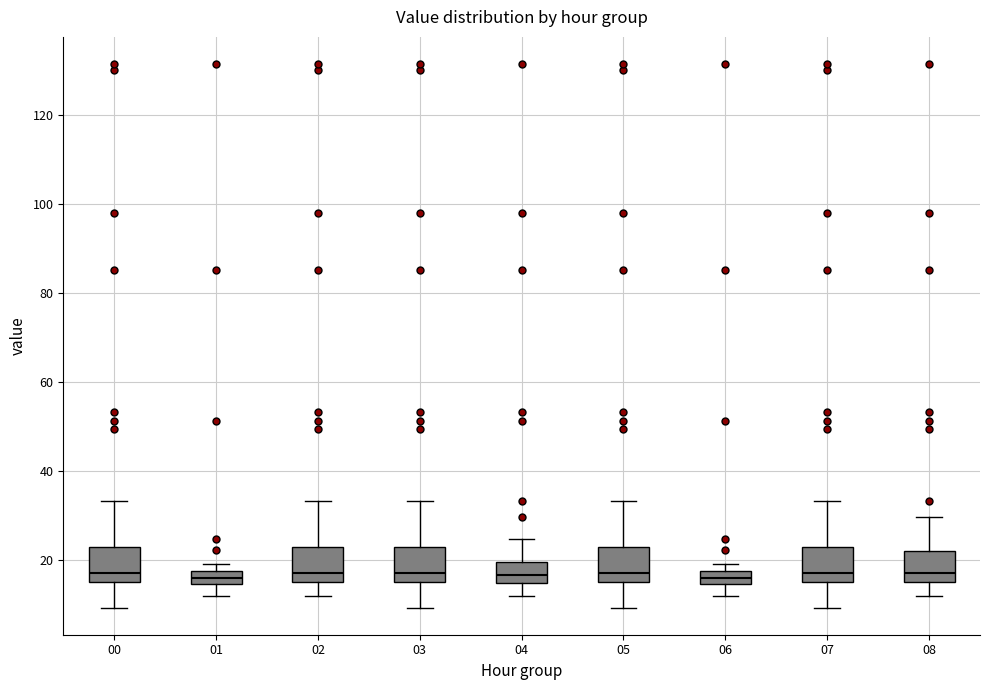

Where is the lower edge of the box at x = 05 on the y-axis? The values are not printed on the chart, so give them approximately, as read against the axis.

16